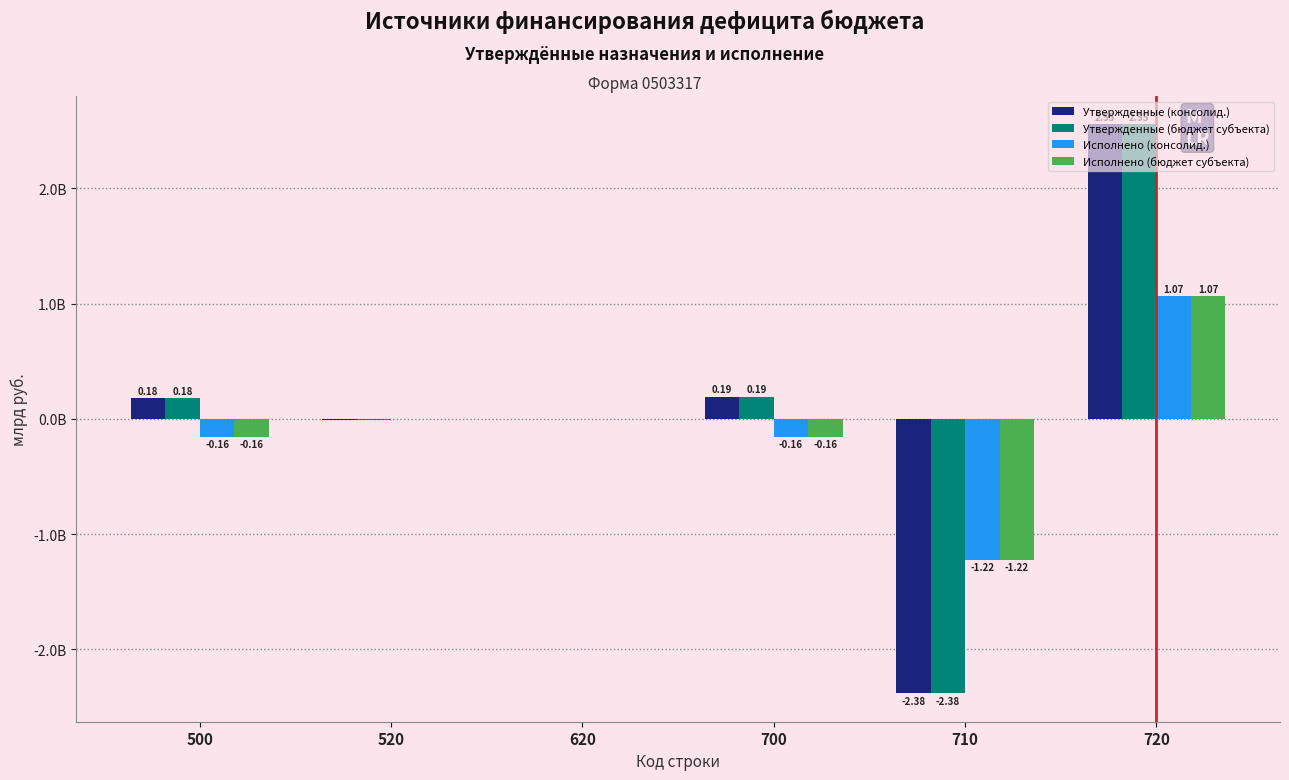

Read the Исполнено (бюджет субъекта) value at 720.

1.1